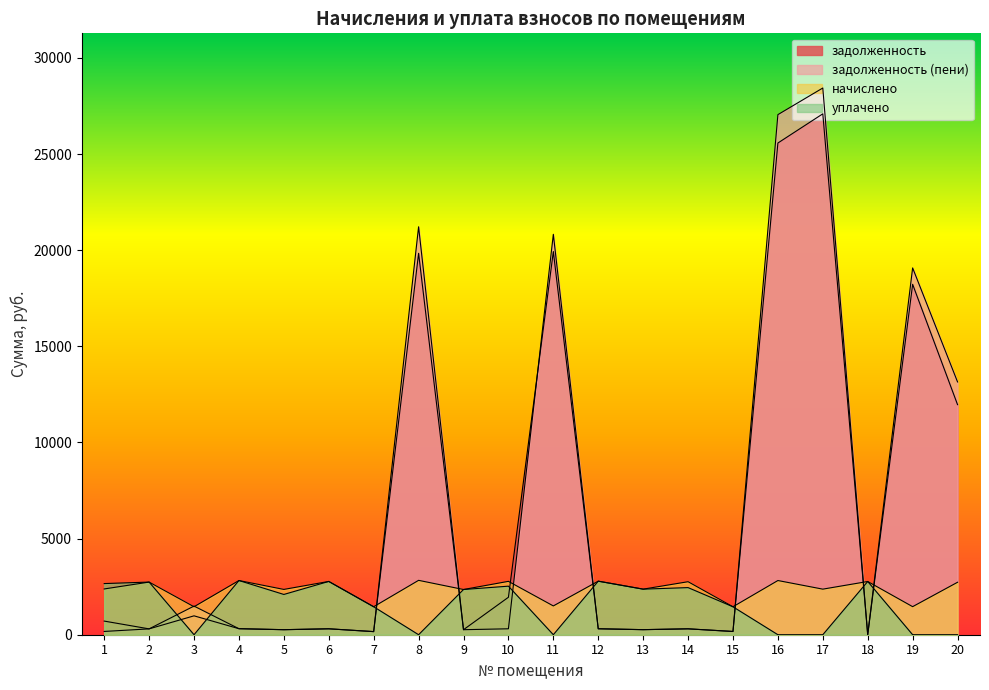

What is the value of the задолженность point at the 13th from the left?

263.4